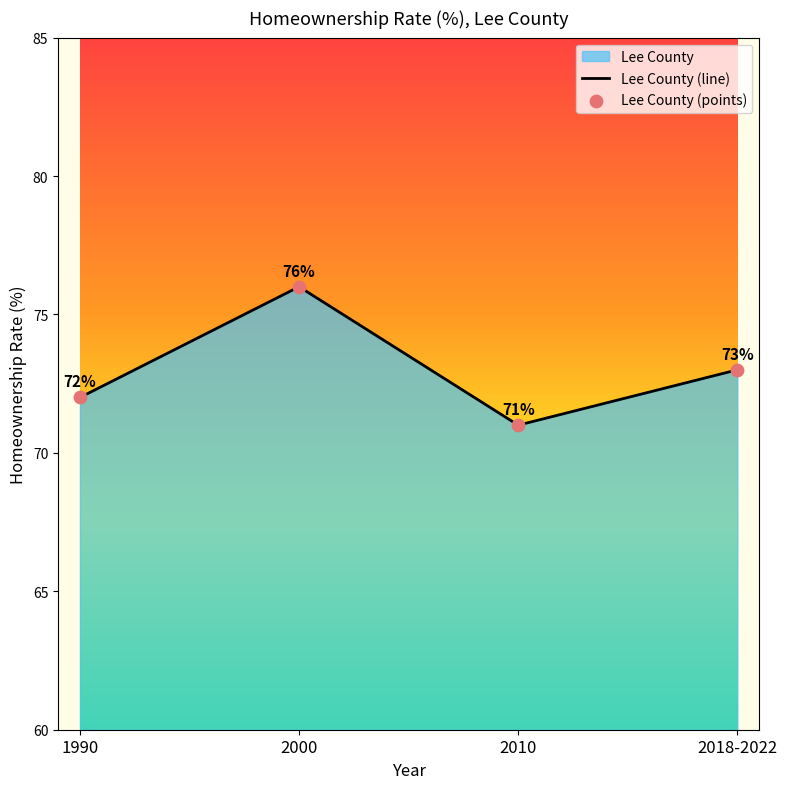

What is the change in value from 2000 to 2018-2022?

-3